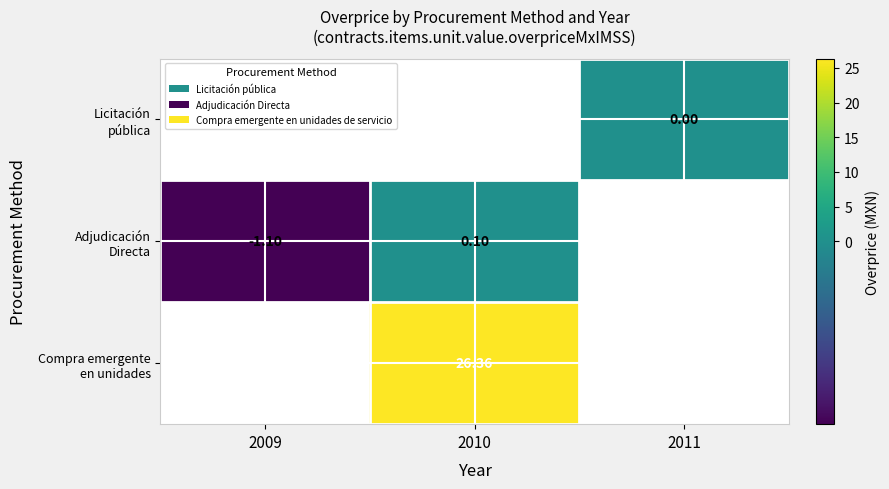

Count the number of data series in this chart.

3